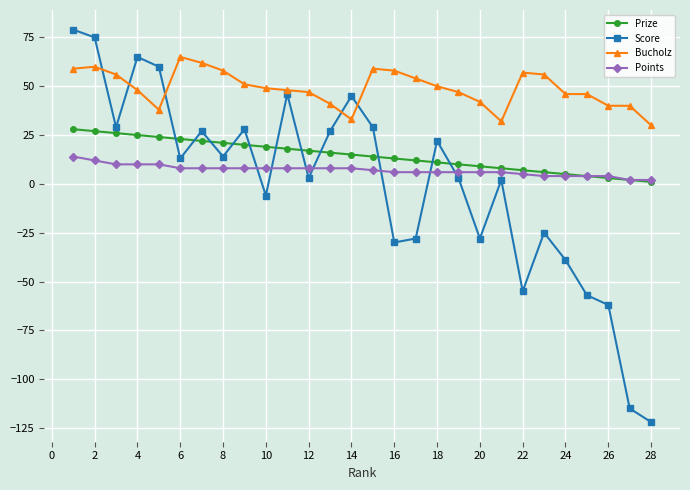

True or false: Bucholz and Points intersect in this chart.

False